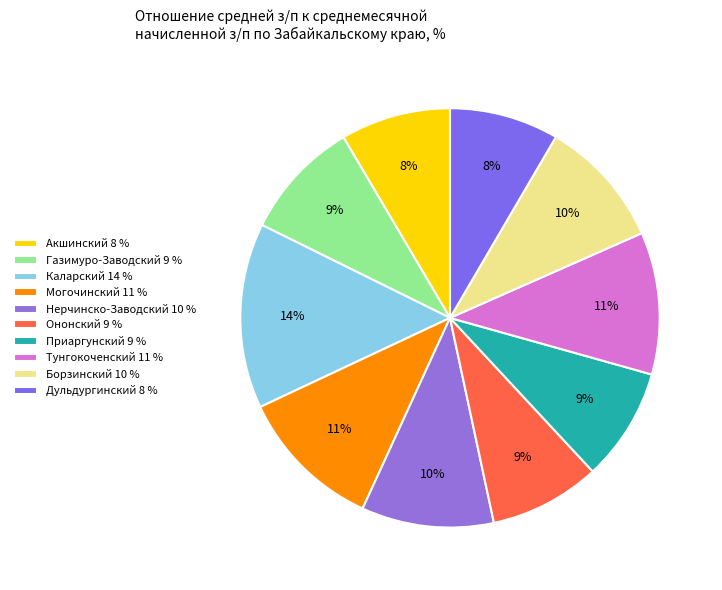

What is the smallest slice in the pie chart?

Дульдургинский